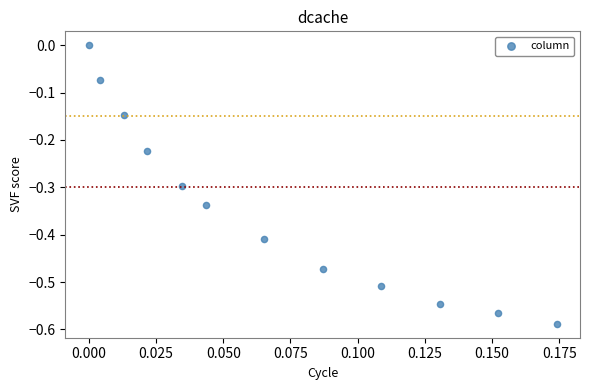

What is the range of Y values (max minus min)?

0.6